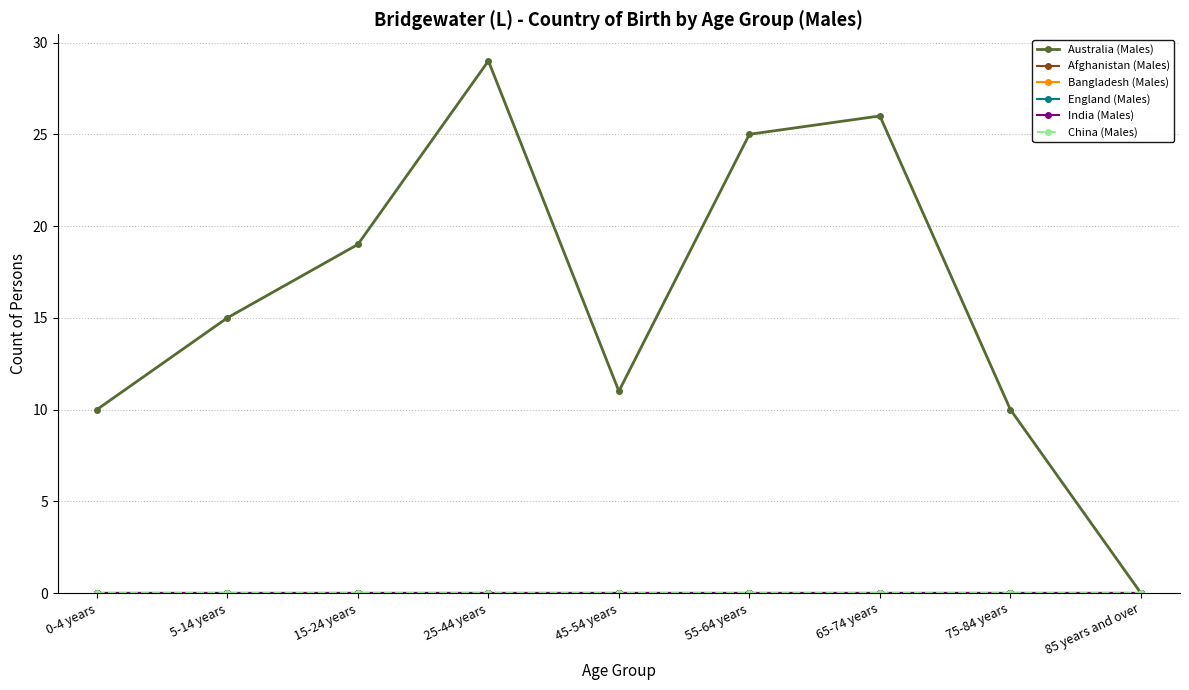

What is the maximum value shown in the chart?

29